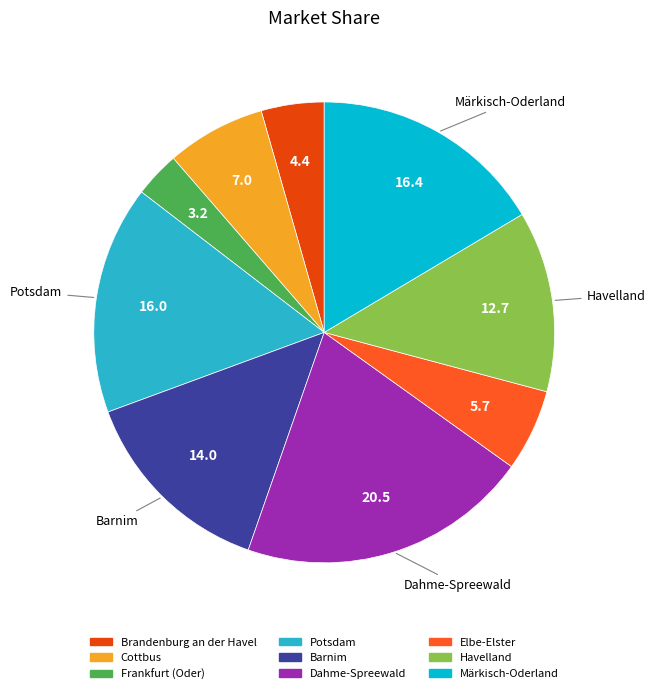

What portion of the pie excludes Potsdam?

84.0%